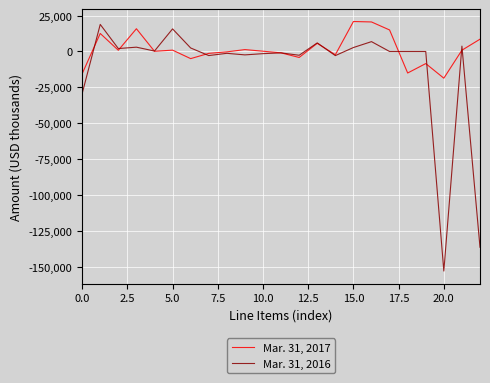

Which series has the widest spread of values?

Mar. 31, 2016